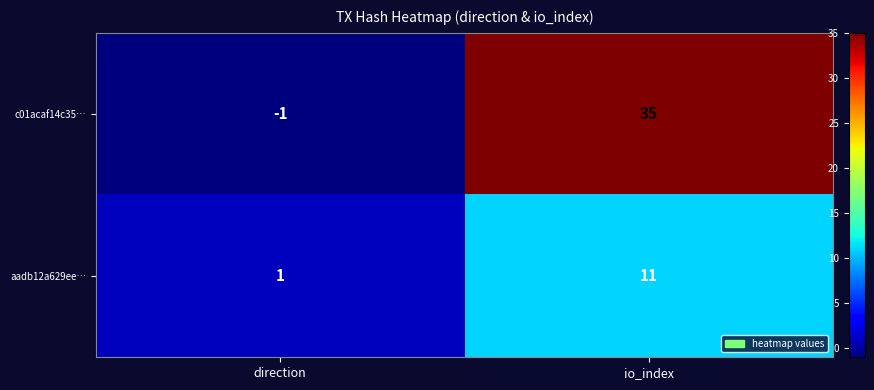

Is it true that c01acaf14c35… equals 35 at io_index?

True